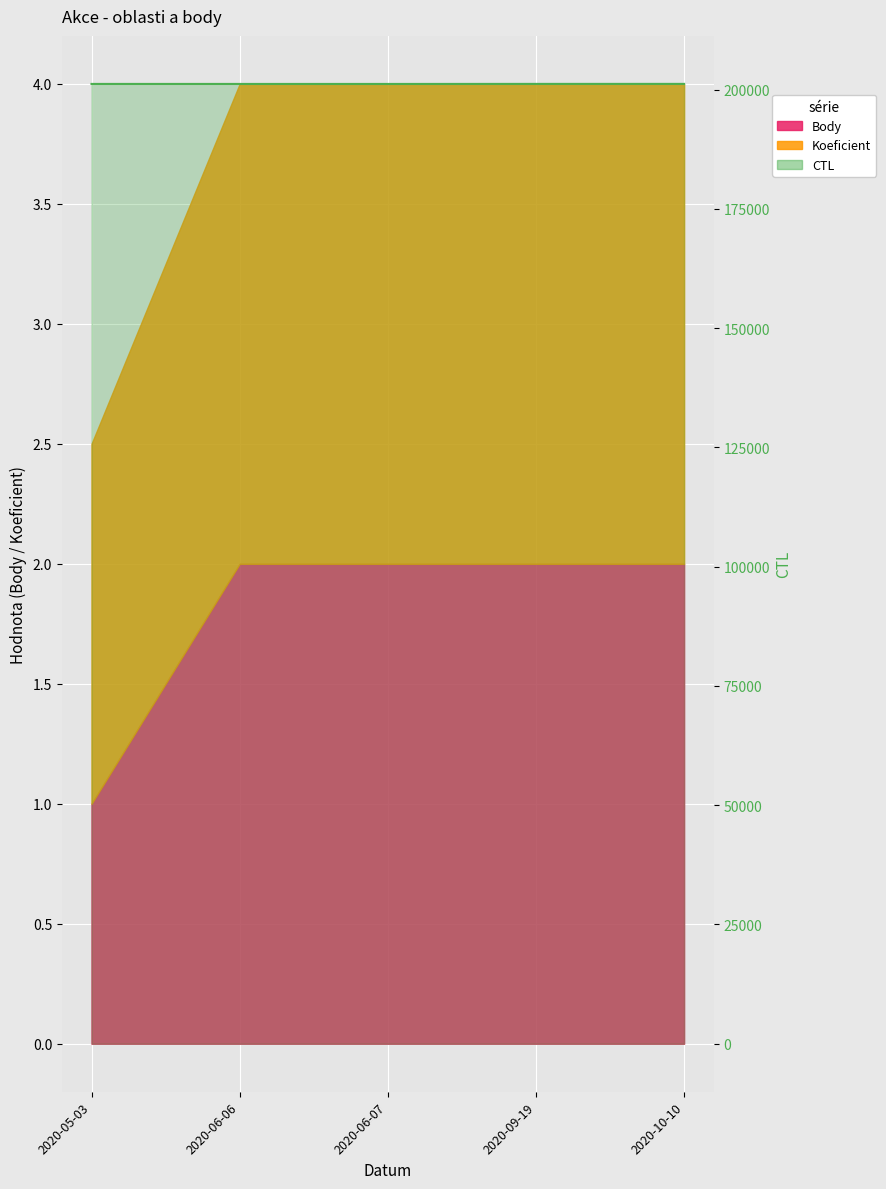

Count the number of categories in the chart.

5